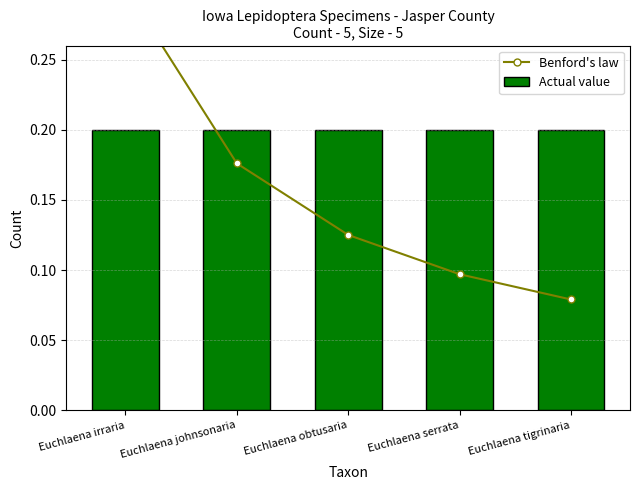

Reading left to right, list all the values displayed in this chart.

Benford's law: 0.3	0.2	0.1	0.1	0.1
Actual value: 0.2	0.2	0.2	0.2	0.2